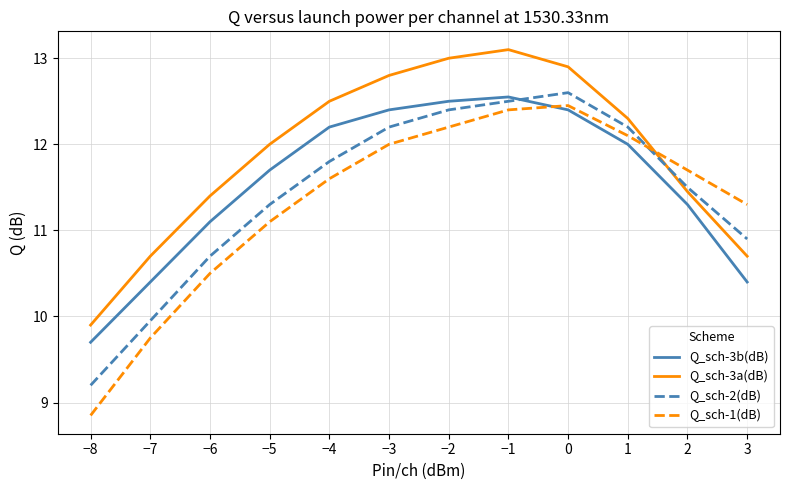

What is the approximate value of Q_sch-2(dB) at −5?

11.3